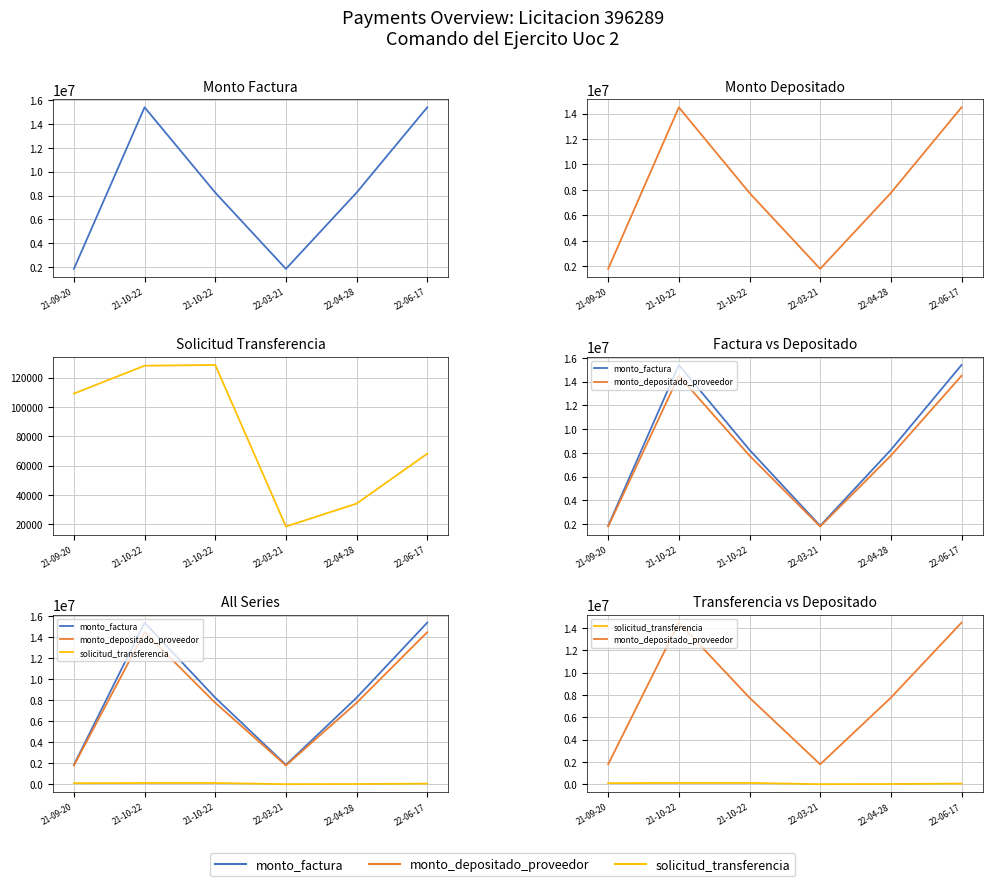

List the labels in order of solicitud_transferencia value, largest first.

21-10-22, 21-10-22, 21-09-20, 22-06-17, 22-04-28, 22-03-21